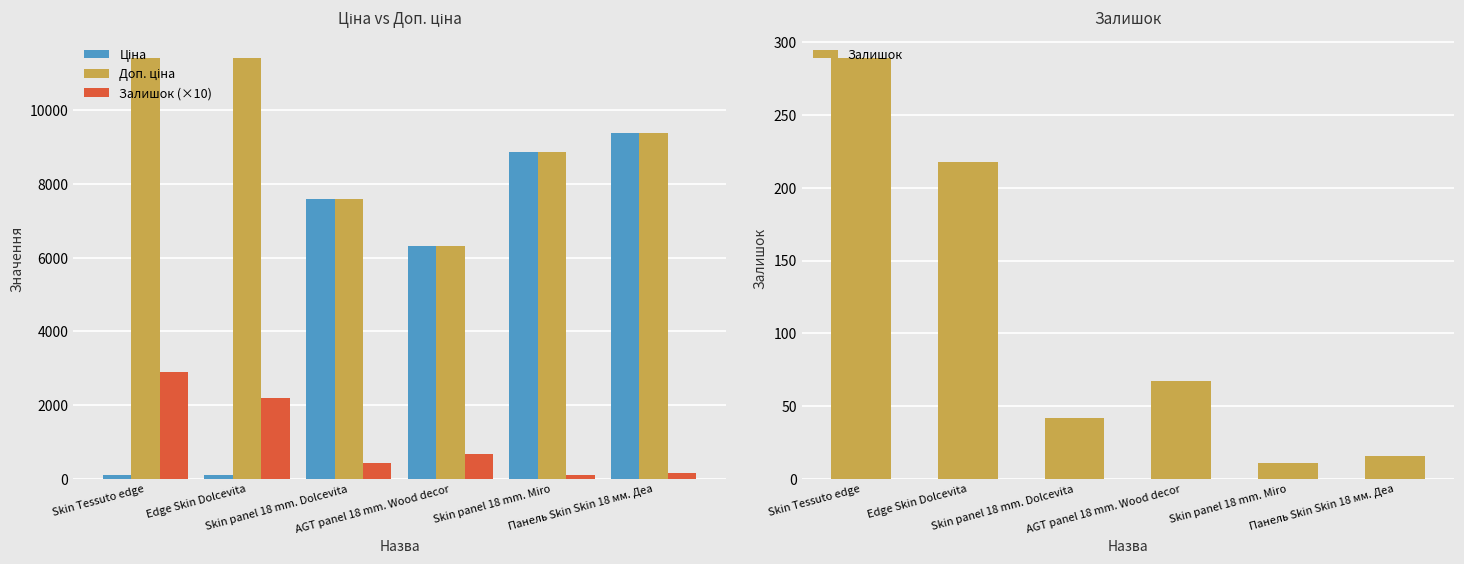

List the series in order of their peak value, lowest first.

Залишок, Залишок (×10), Ціна, Доп. ціна